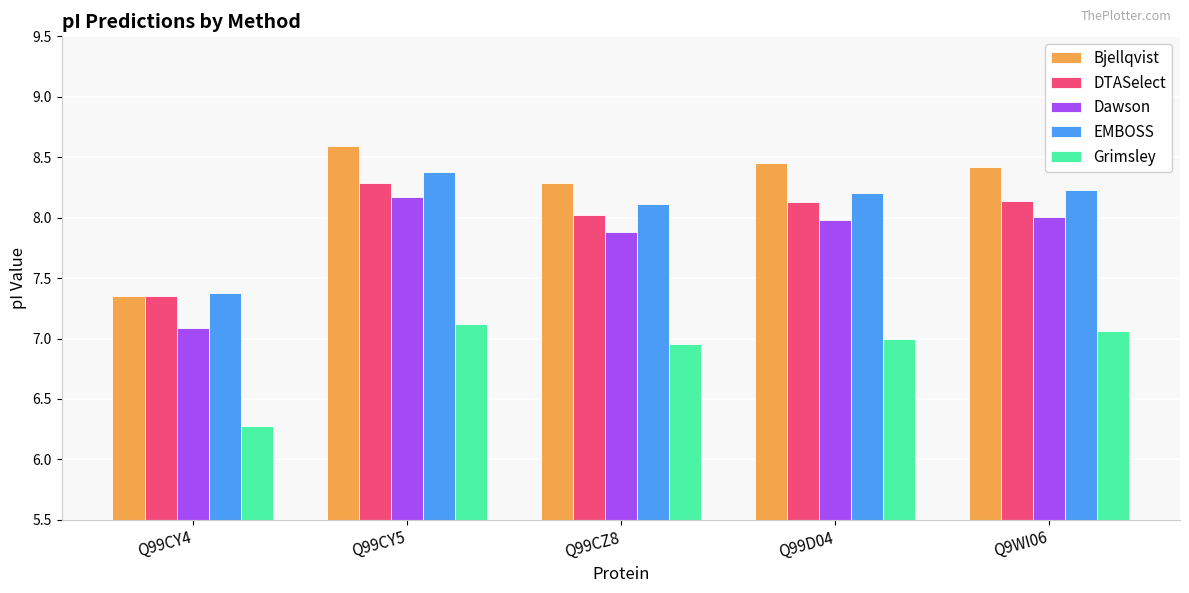

The value of DTASelect at Q99CY4 is 7.4. True or false?

True